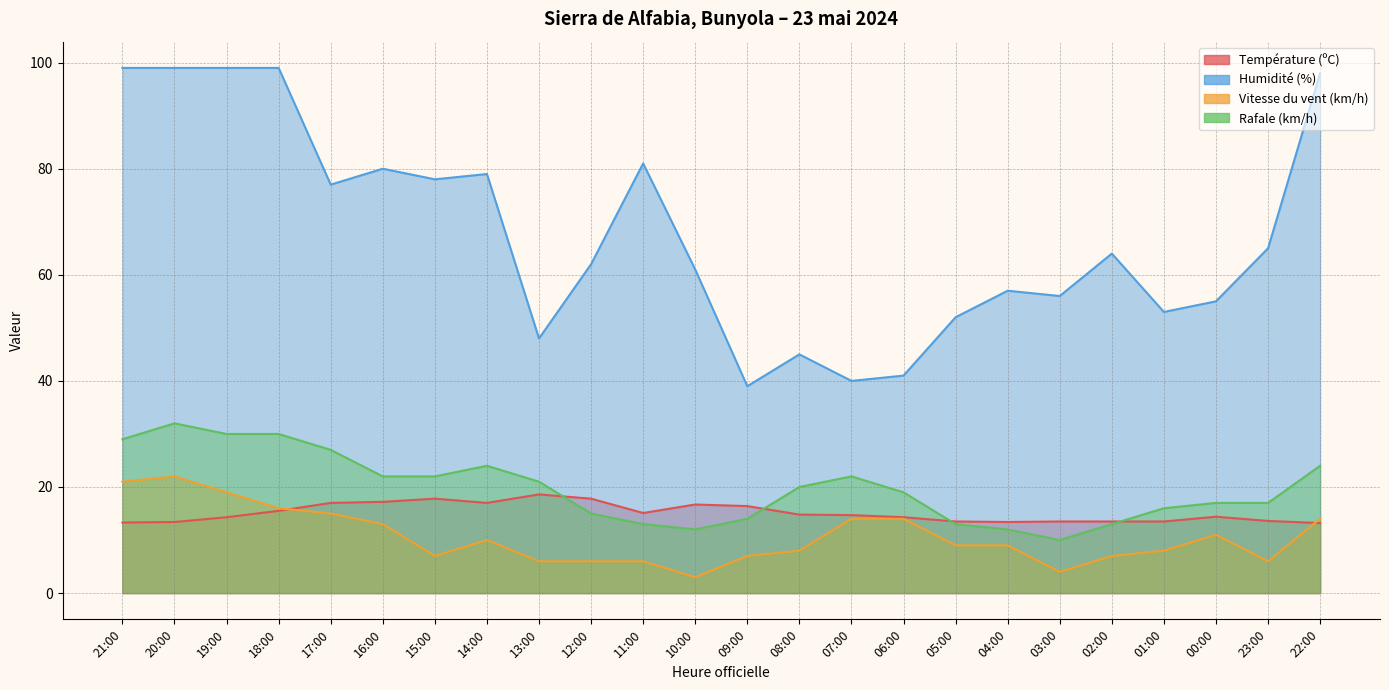

What are all the series names shown in the legend?

Température (ºC), Humidité (%), Vitesse du vent (km/h), Rafale (km/h)